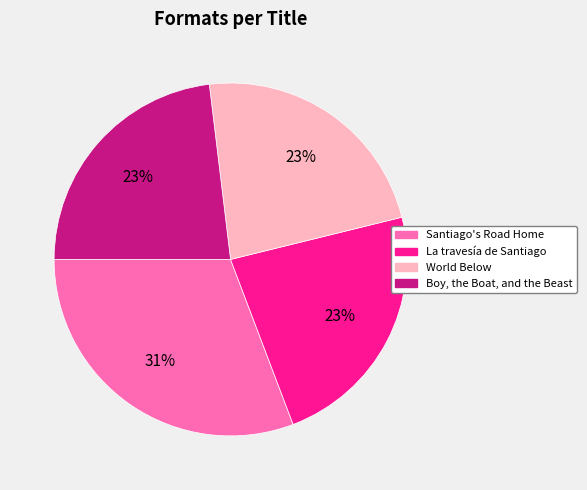

Count the number of slices in the pie.

4